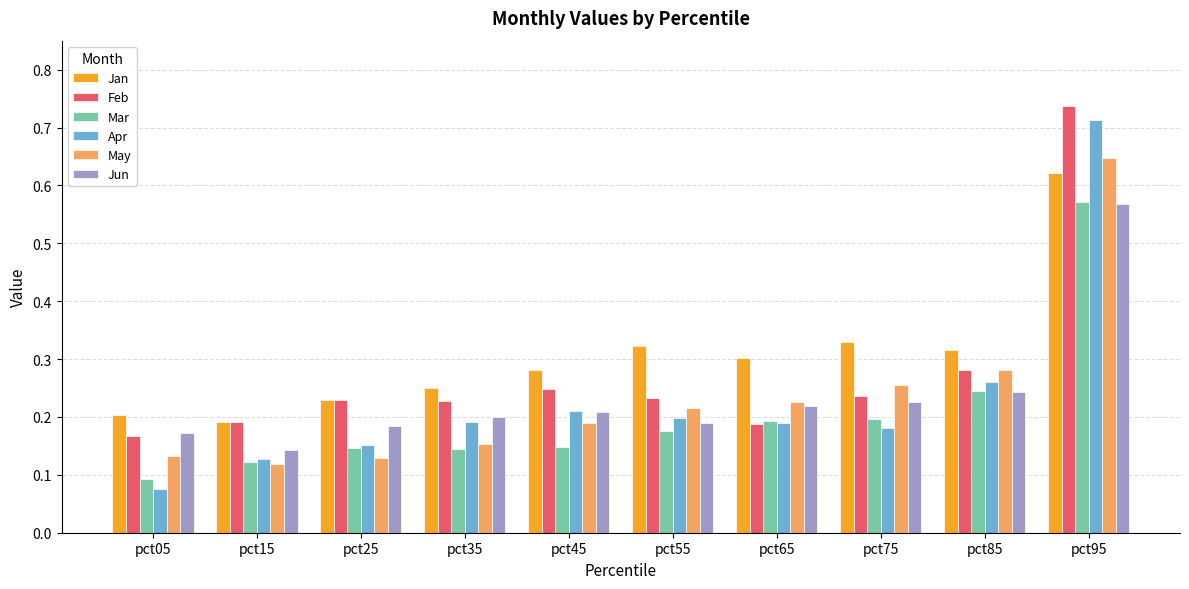

At which label does Apr reach its peak?

pct95